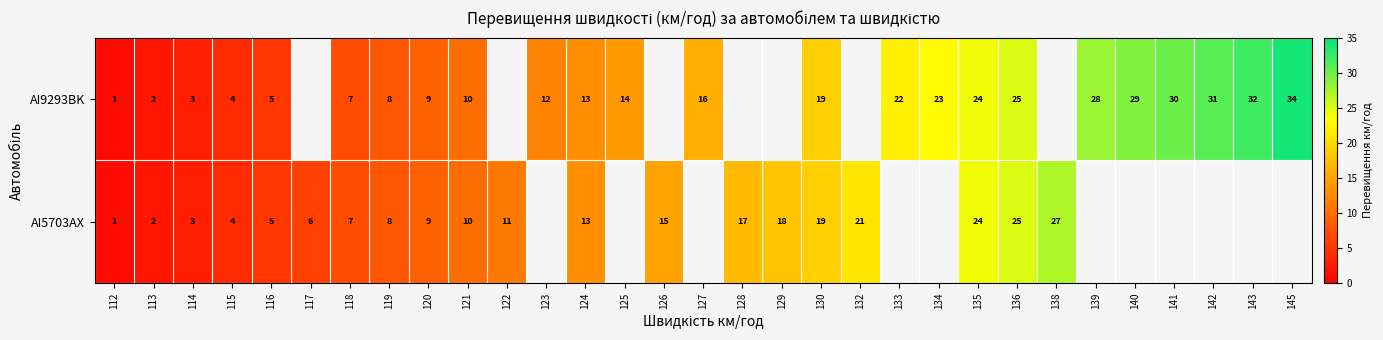

What is the sum of the AI5703AX values at 126 and 122?

26